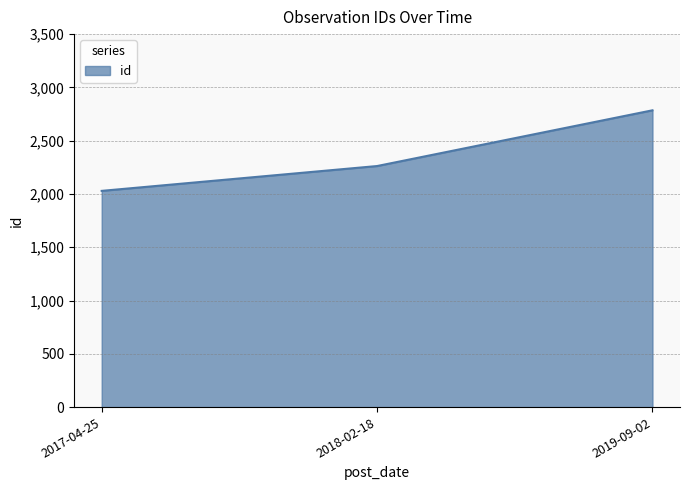

What is the average value?

2359